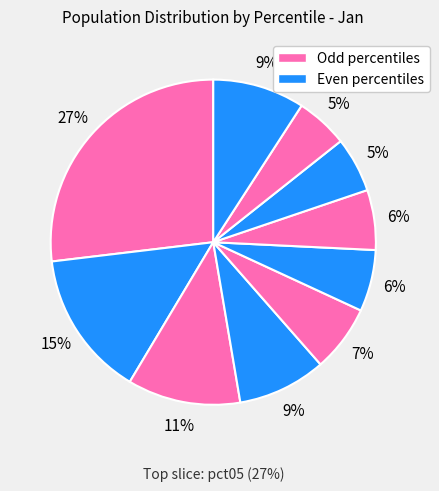

Count the number of slices in the pie.

10